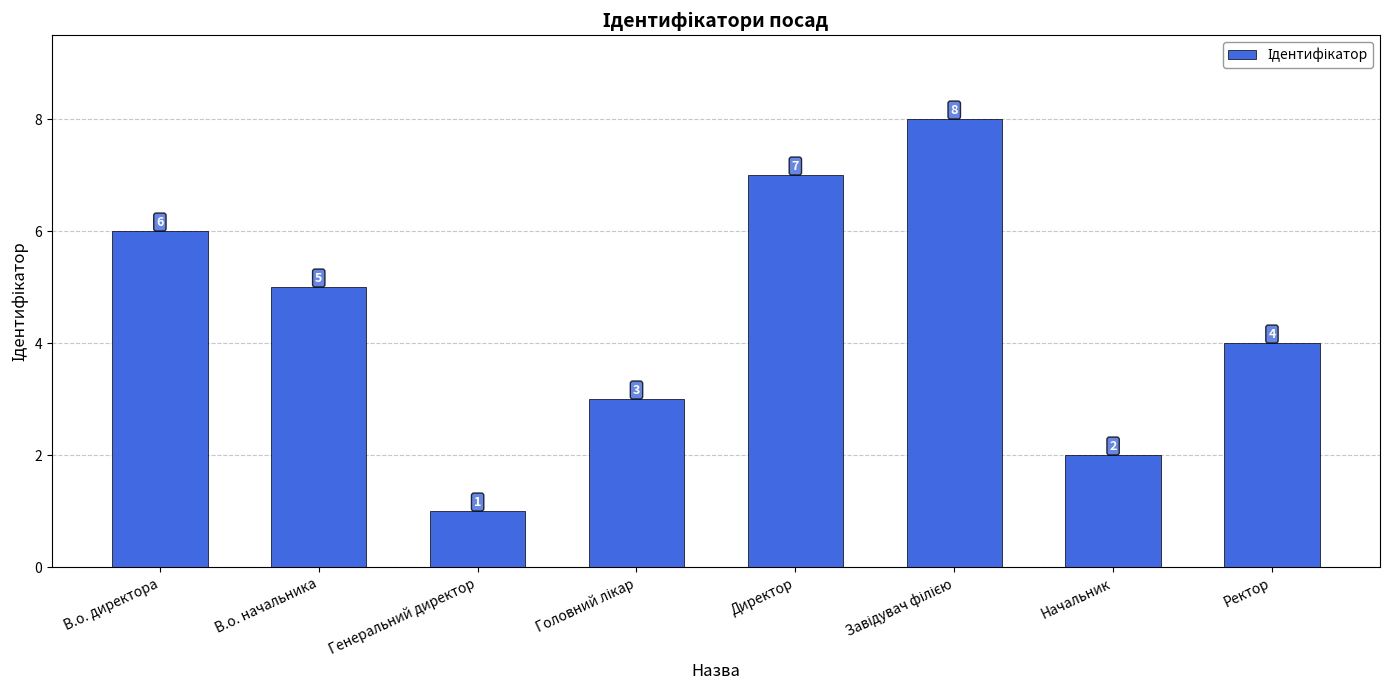

Which has a higher value, Ректор or Директор?

Директор